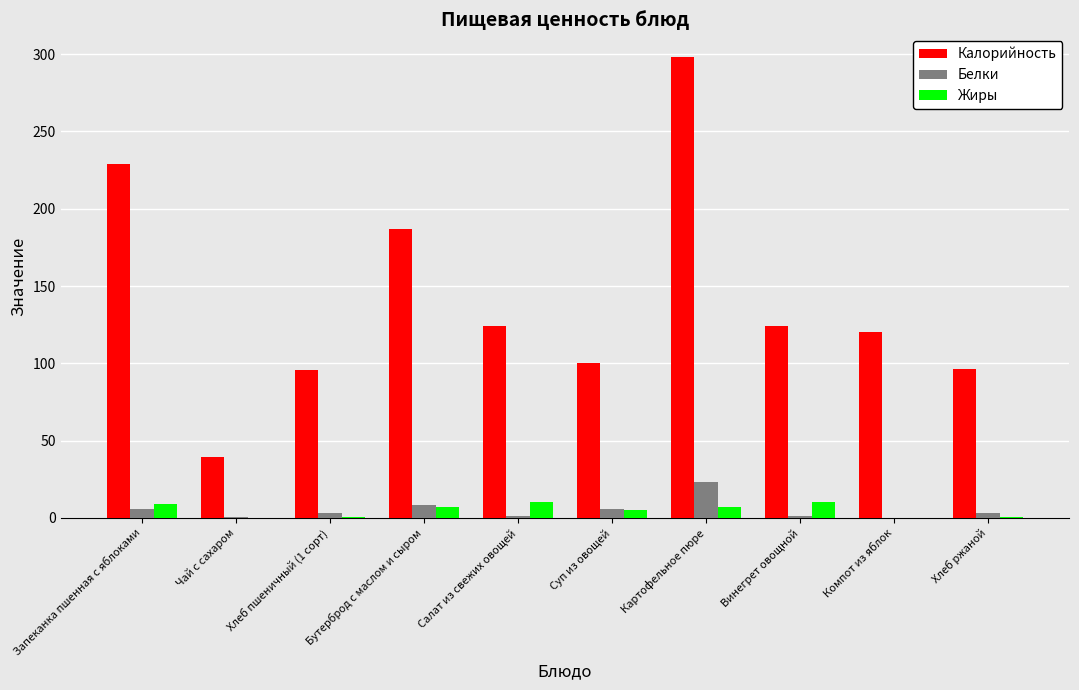

What is the greatest value displayed?

298.0